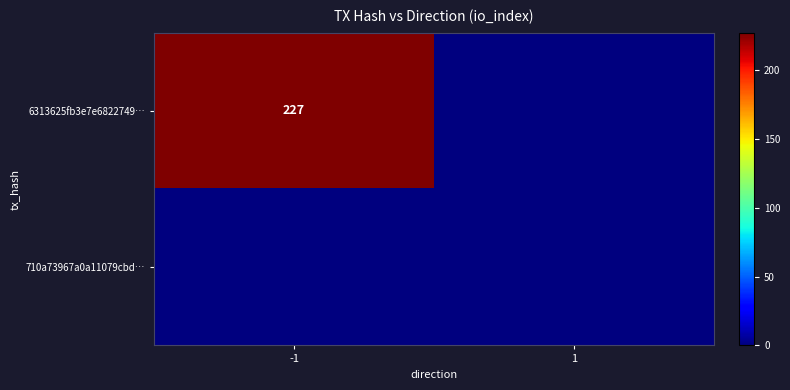

The 6313625fb3e7e6822749… series shows 227 at -1. True or false?

True